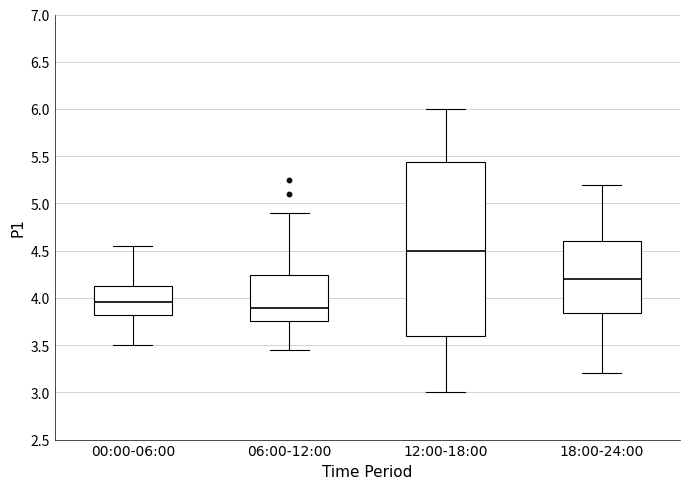

Where does the lower whisker of the box for 06:00-12:00 end on the y-axis? The values are not printed on the chart, so give them approximately, as read against the axis.

3.45